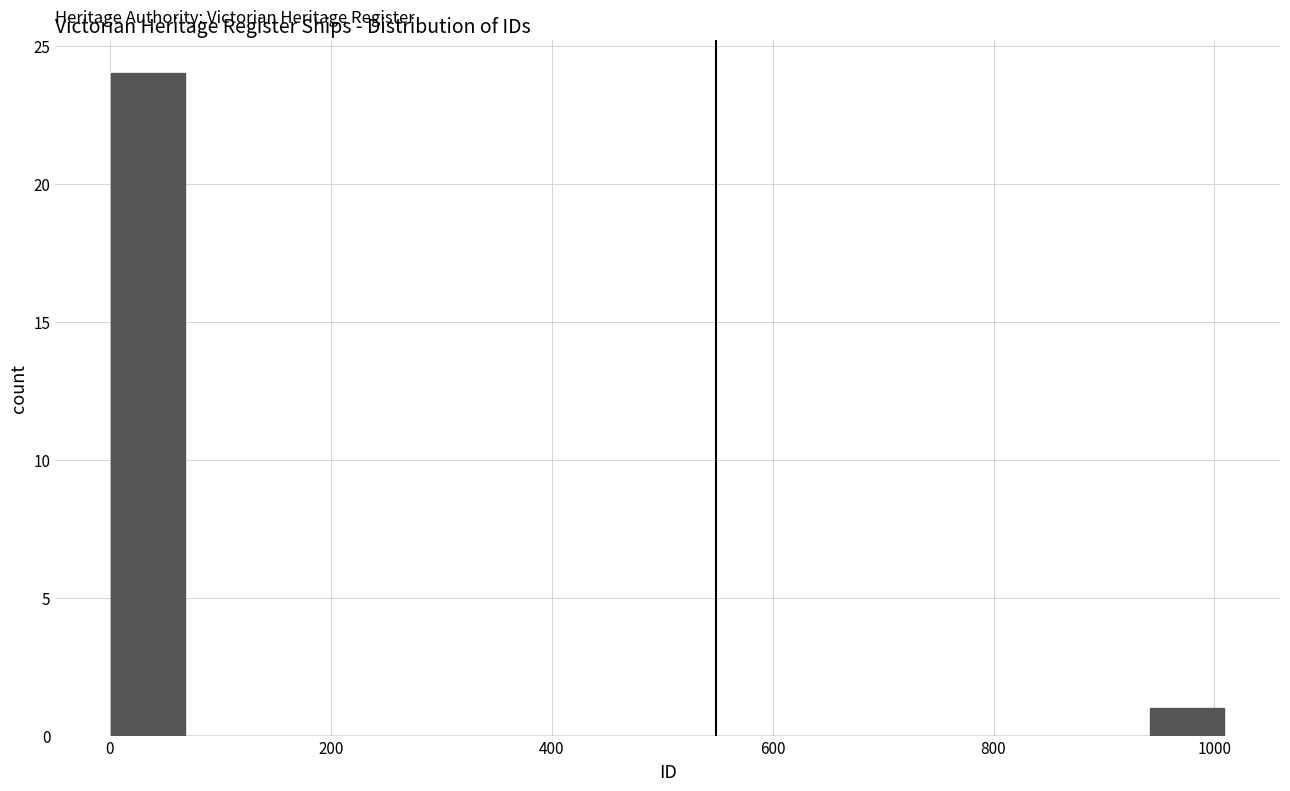

Read against the x-axis, roughly where is the centre of the tallest bar?

40